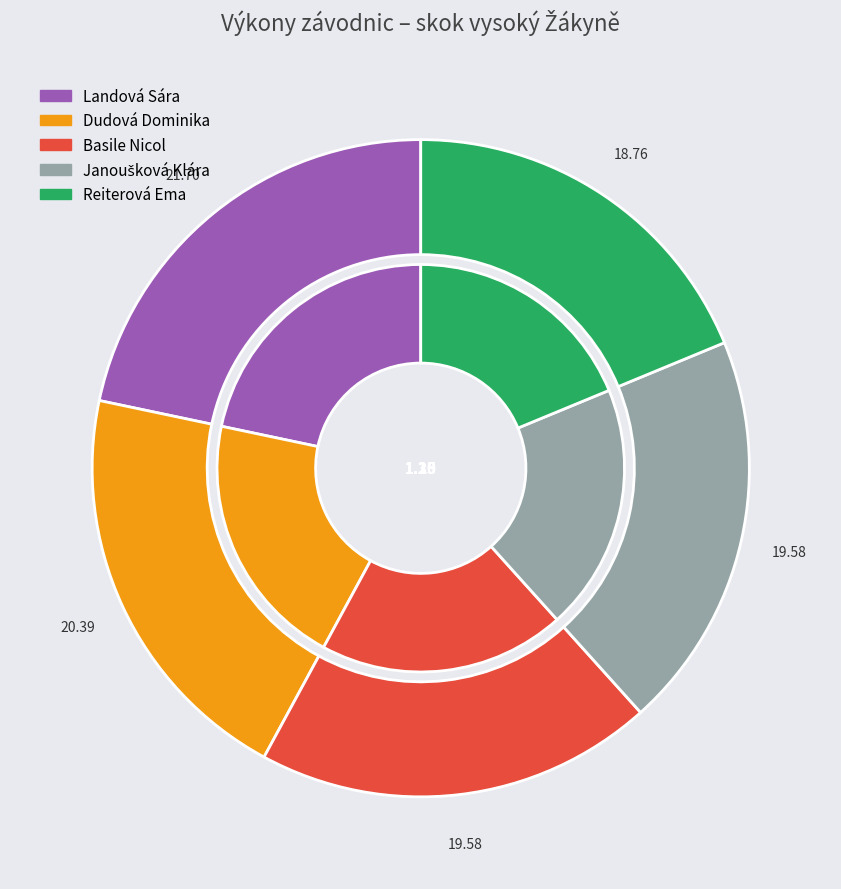

Is it true that Basile Nicol is 32% of the pie?

False